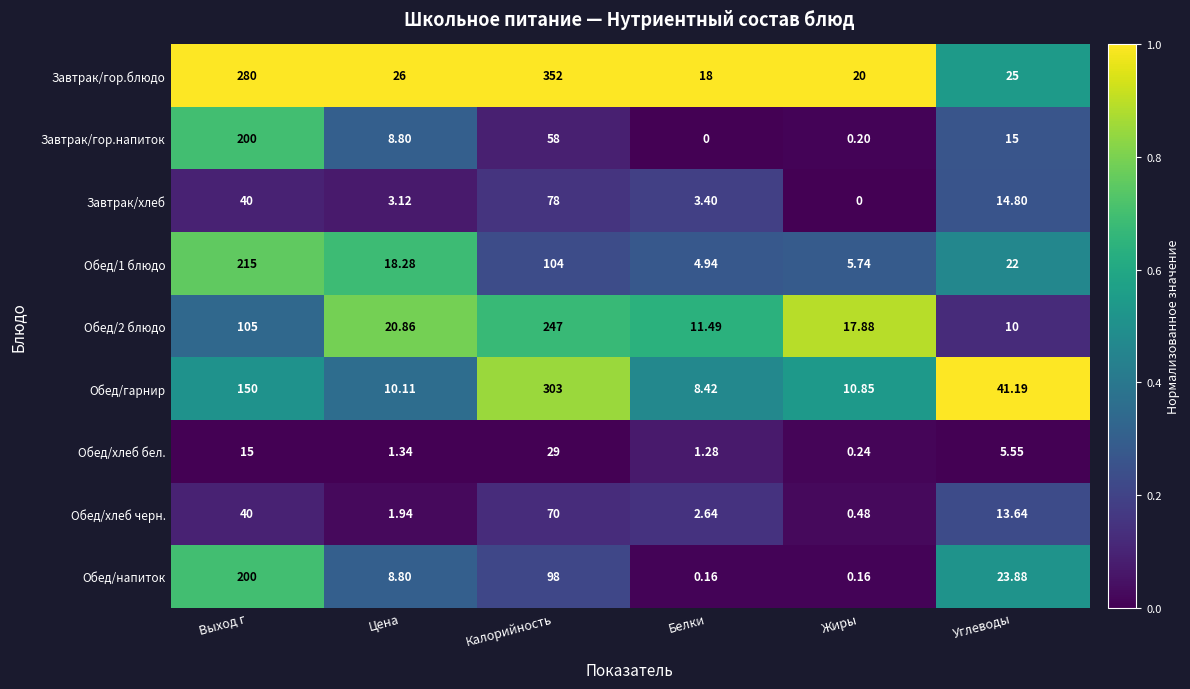

Which series changed the most between Белки and Углеводы?

Обед/гарнир